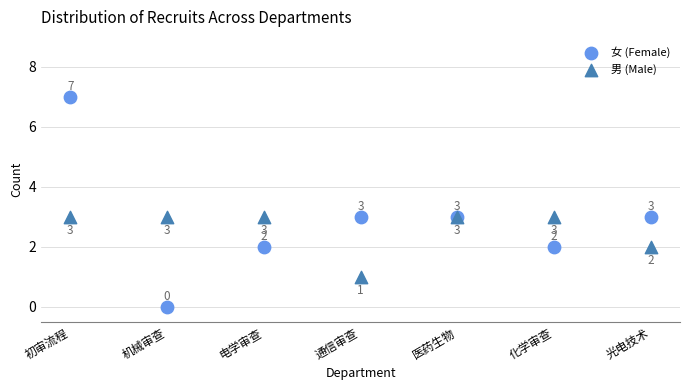

Which series reaches the minimum Y coordinate?

女 (Female)